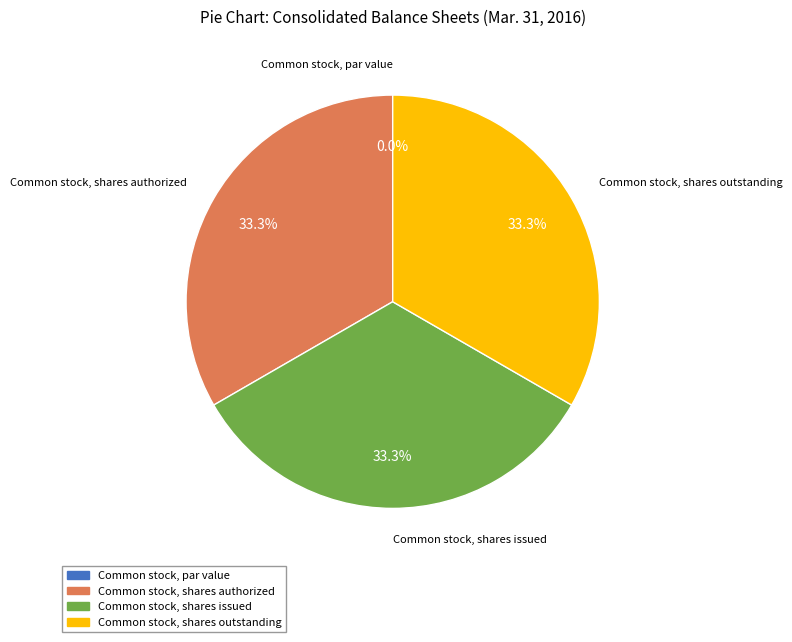

How much of the chart is everything except Common stock, shares outstanding?

66.7%